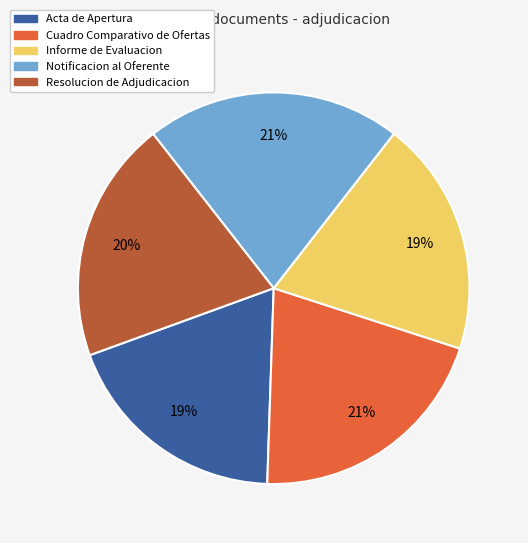

Does Acta de Apertura account for over 50% of the chart?

No